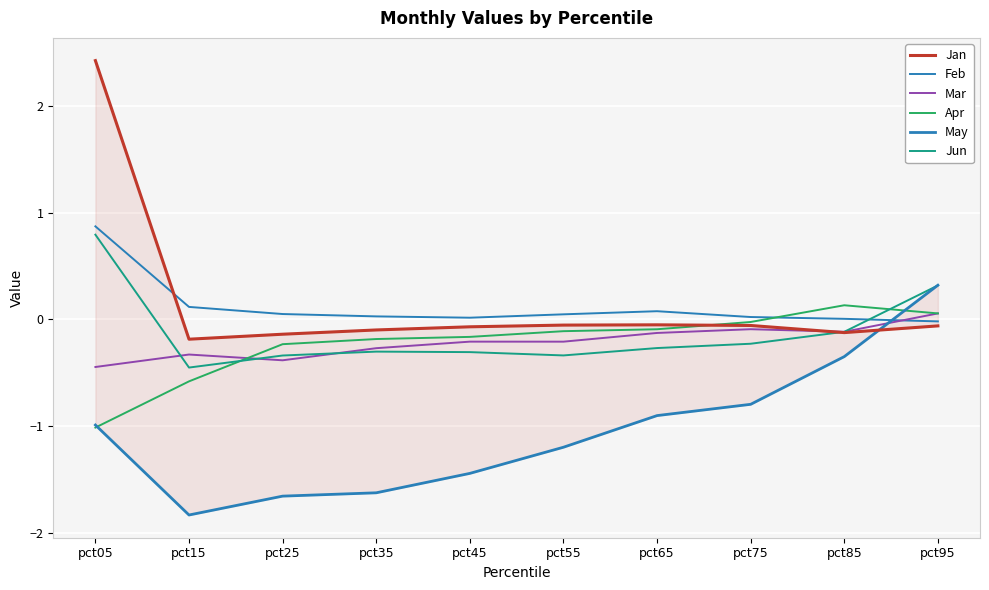

What is the value of the May point at the 3rd from the left?

-1.7